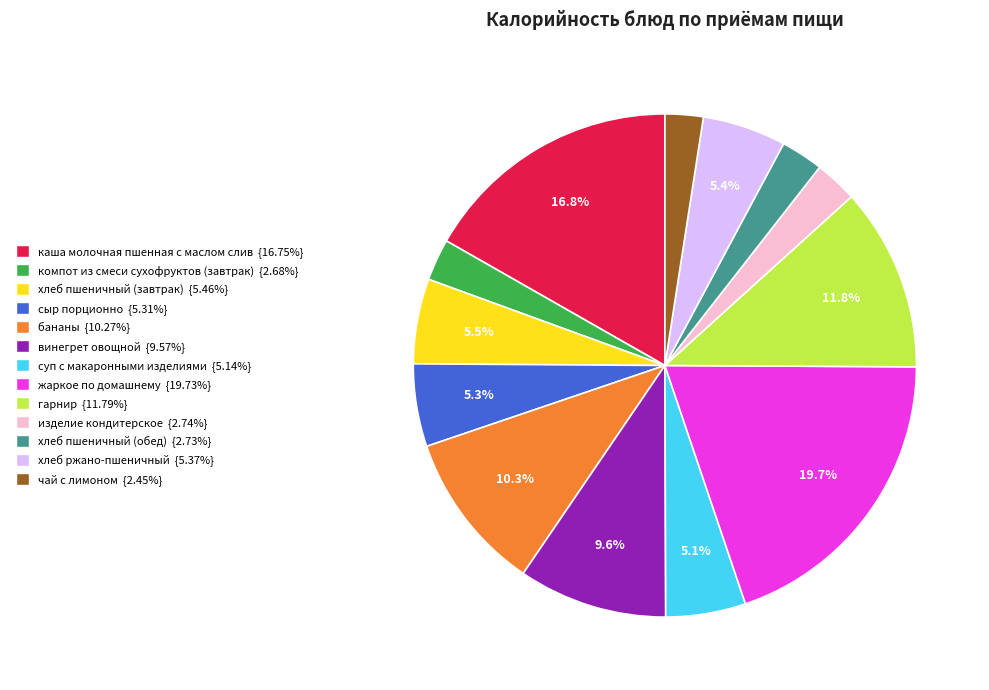

Is изделие кондитерское the majority of the pie?

No